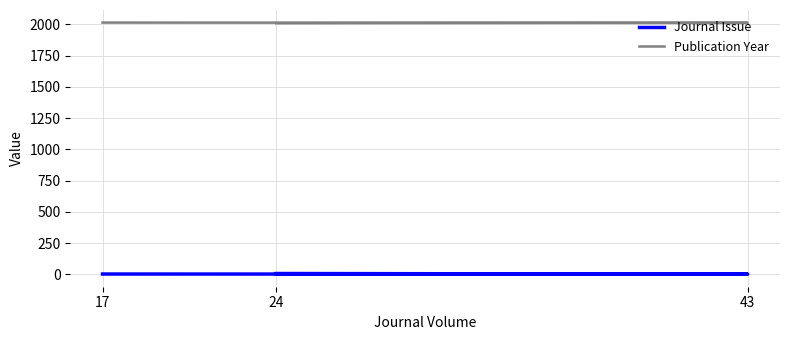

How many data points does each series have?

3